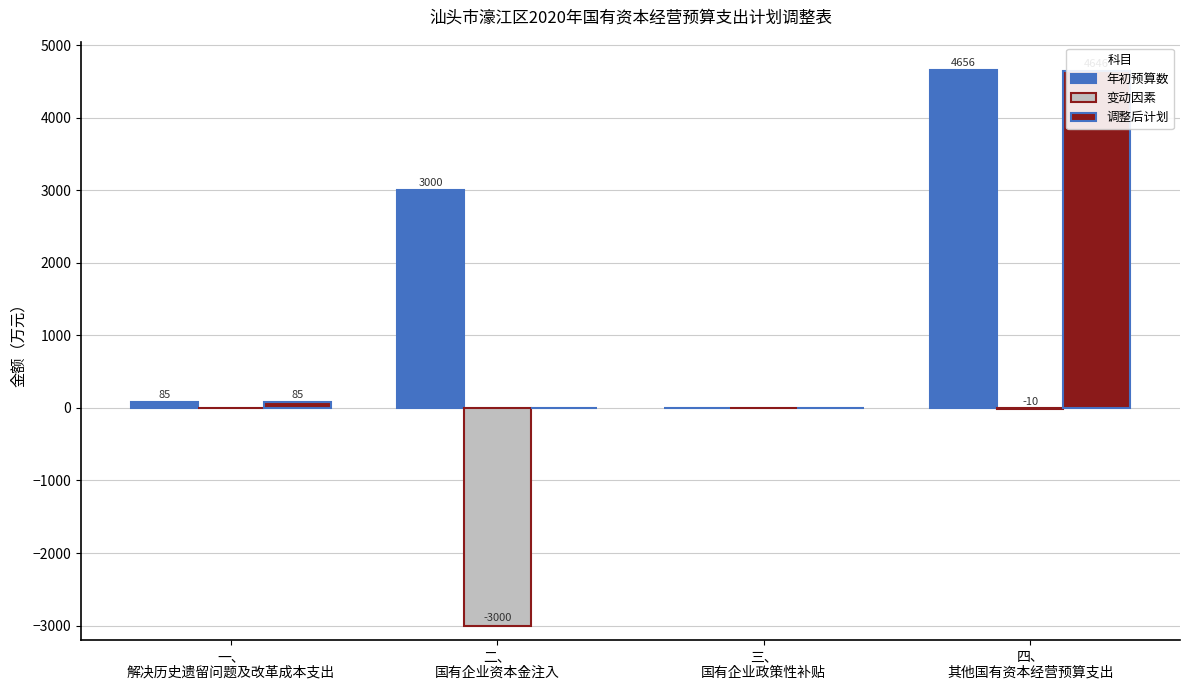

What is the sum of the 调整后计划 values at 一、
解决历史遗留问题及改革成本支出 and 四、
其他国有资本经营预算支出?

4731.2